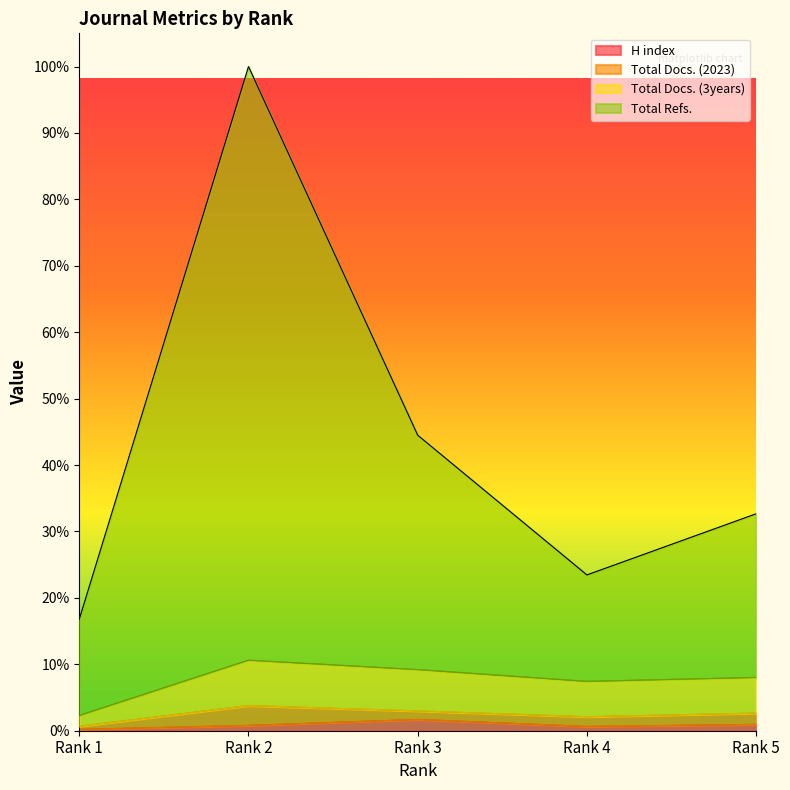

True or false: Total Refs. has more than 0 interior local peaks.

True